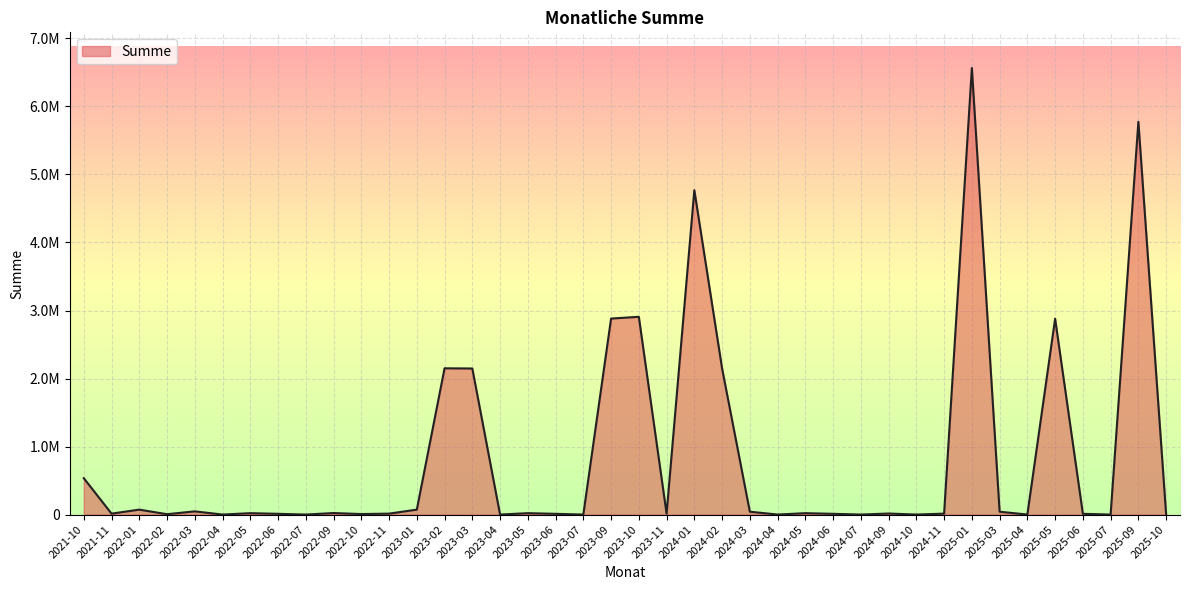

At which label does the data first exceed 15311?

2021-10